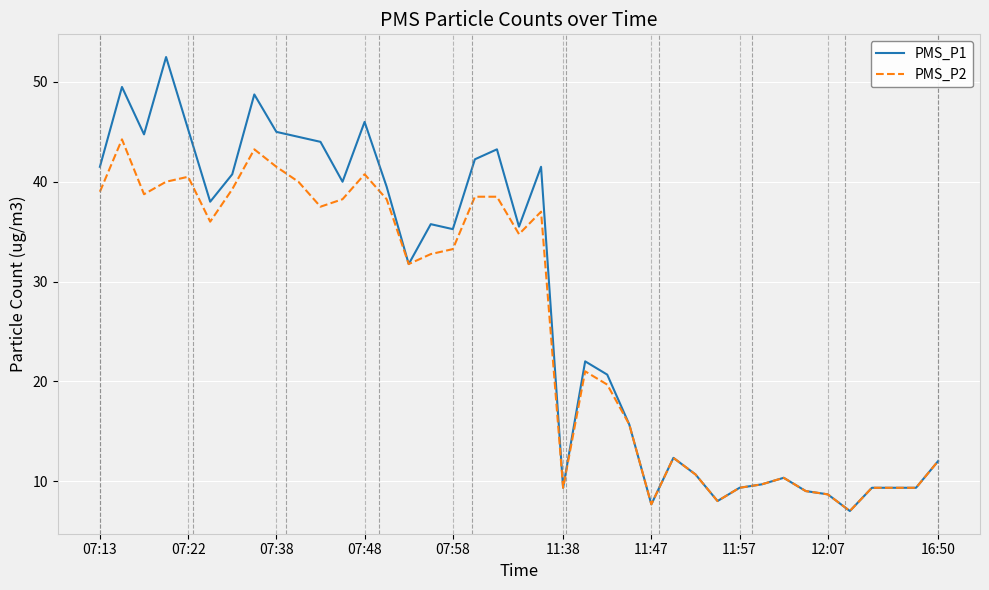

Which series has the widest spread of values?

PMS_P1